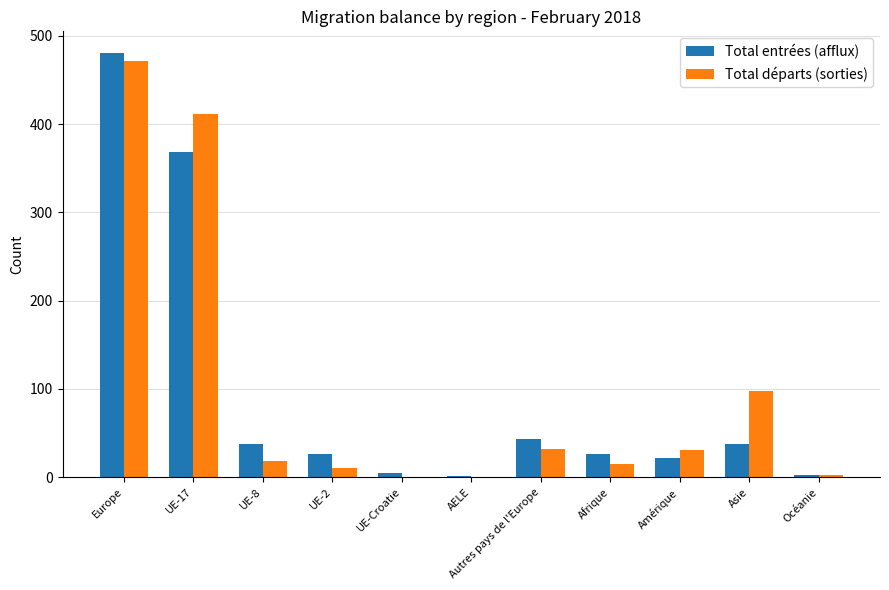

True or false: Total départs (sorties) has a value of 10 at UE-2.

True